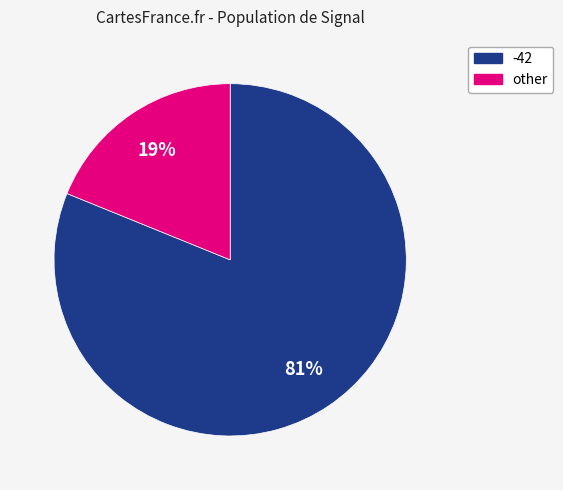

To the nearest percent, what is the difference between the largest and smallest slice percentages?

62%